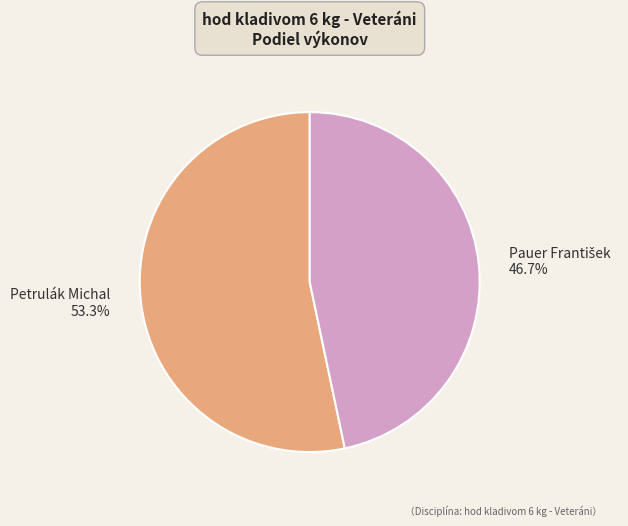

Which slice is the largest?

Petrulák Michal